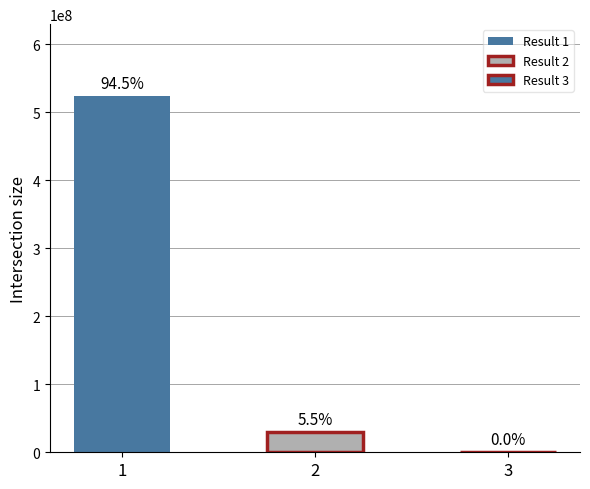

The chart shows a value of 6002 at 3. True or false?

True